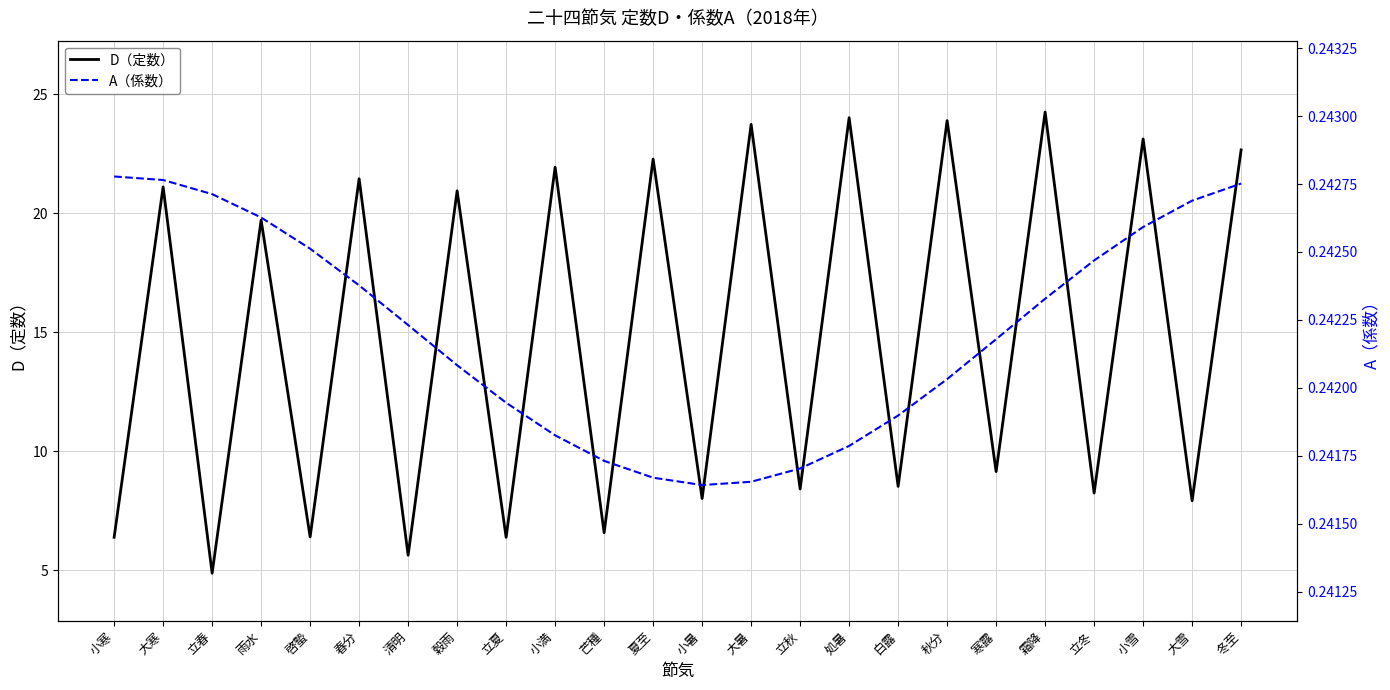

Reading left to right, list all the values displayed in this chart.

D（定数）: 6.4	21.1	4.9	19.7	6.4	21.4	5.6	20.9	6.4	21.9	6.6	22.3	8.0	23.7	8.4	24.0	8.5	23.9	9.1	24.2	8.2	23.1	7.9	22.7
A（係数）: 0.2	0.2	0.2	0.2	0.2	0.2	0.2	0.2	0.2	0.2	0.2	0.2	0.2	0.2	0.2	0.2	0.2	0.2	0.2	0.2	0.2	0.2	0.2	0.2